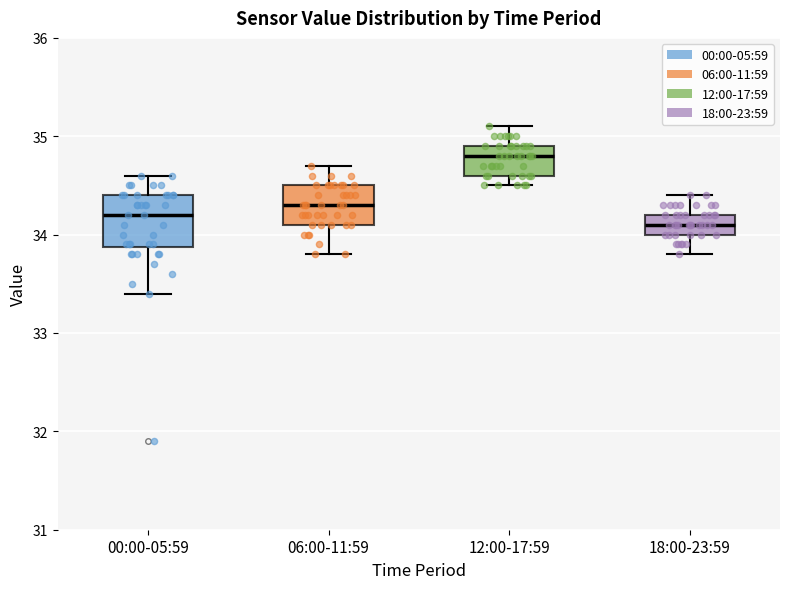

Reading left to right, transcribe this box plot: for each box, give where its median line is, the range the box spans, and where its two whiskers end, as read against the y-axis. The values are not printed on the chart, so give them approximately, as read against the axis.

00:00-05:59: median 34.2, box 33.9 to 34.4, whiskers 33.4 to 34.6
06:00-11:59: median 34.3, box 34.1 to 34.5, whiskers 33.8 to 34.7
12:00-17:59: median 34.8, box 34.6 to 34.9, whiskers 34.5 to 35.1
18:00-23:59: median 34.1, box 34.0 to 34.2, whiskers 33.8 to 34.4